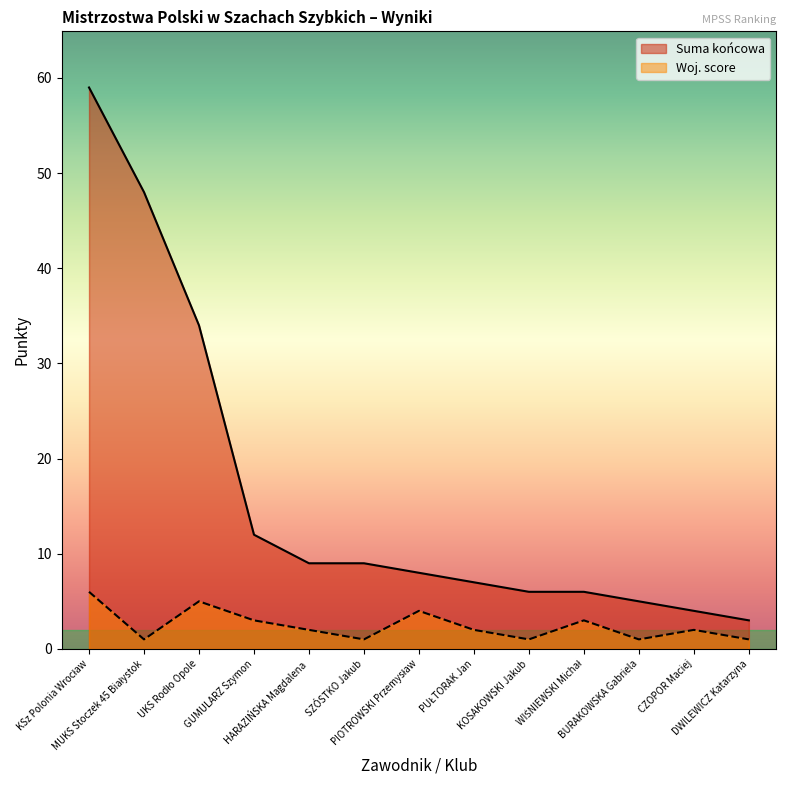

True or false: Woj. score and Suma końcowa intersect in this chart.

False